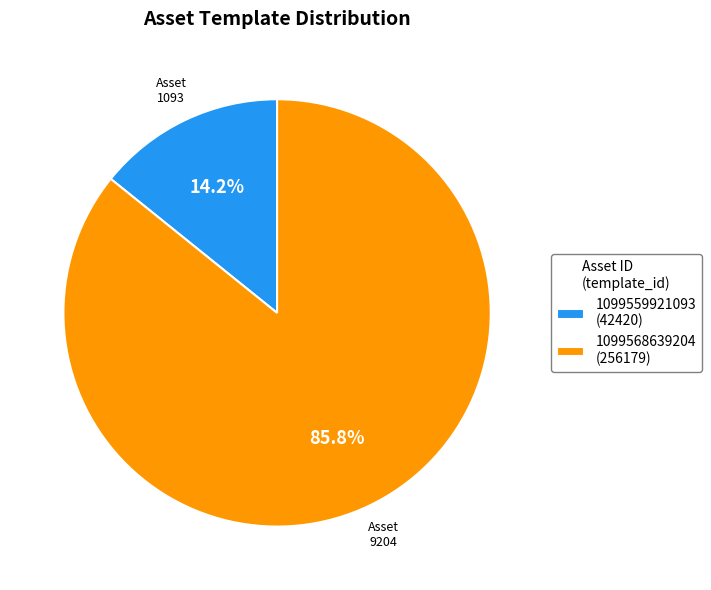

Which category accounts for the majority?

1099568639204